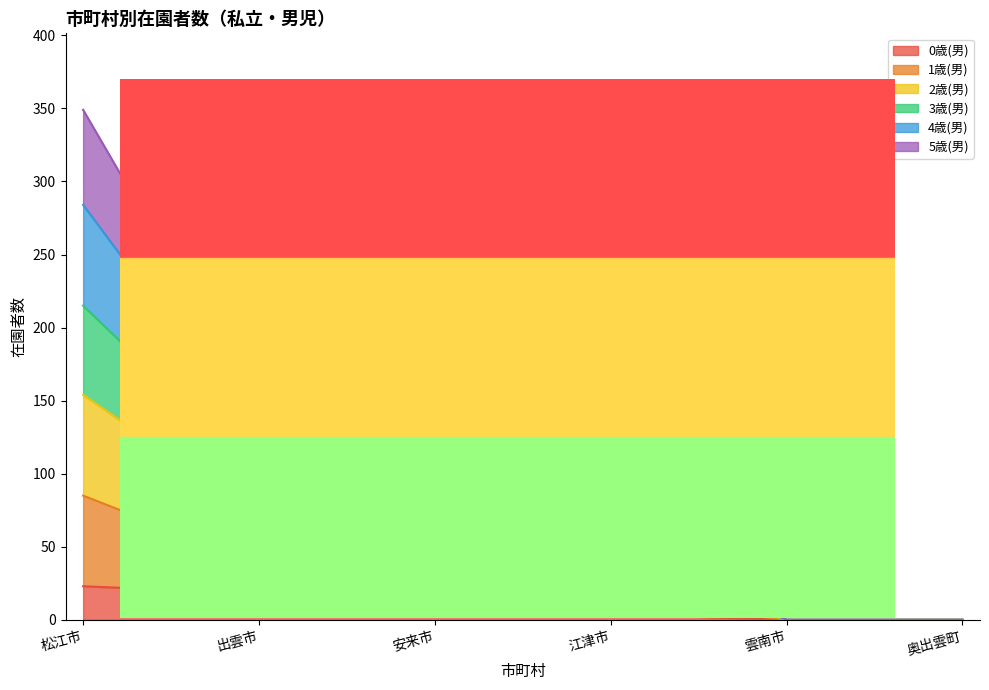

Rank the series by their average value, from highest to lowest.

1歳(男), 4歳(男), 3歳(男), 2歳(男), 5歳(男), 0歳(男)